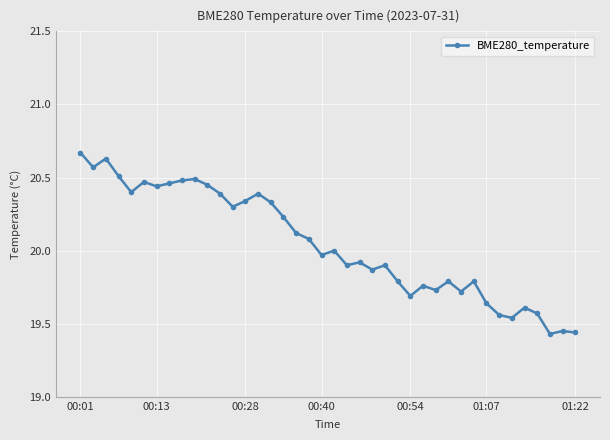

What is the difference between the second highest and minimum values?

1.2